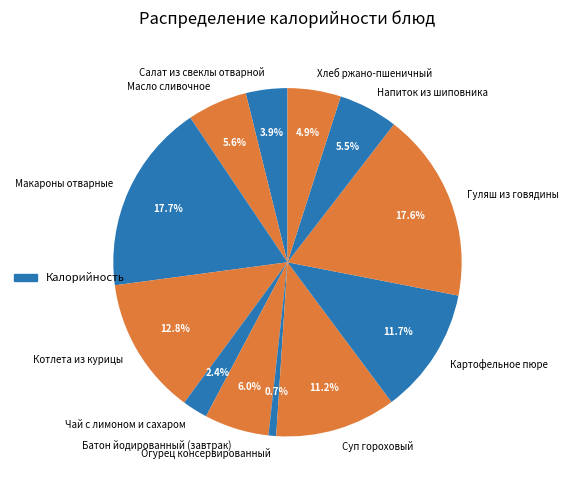

Approximately how many times larger is the value at Салат из свеклы отварной compared to Хлеб ржано-пшеничный?

0.8